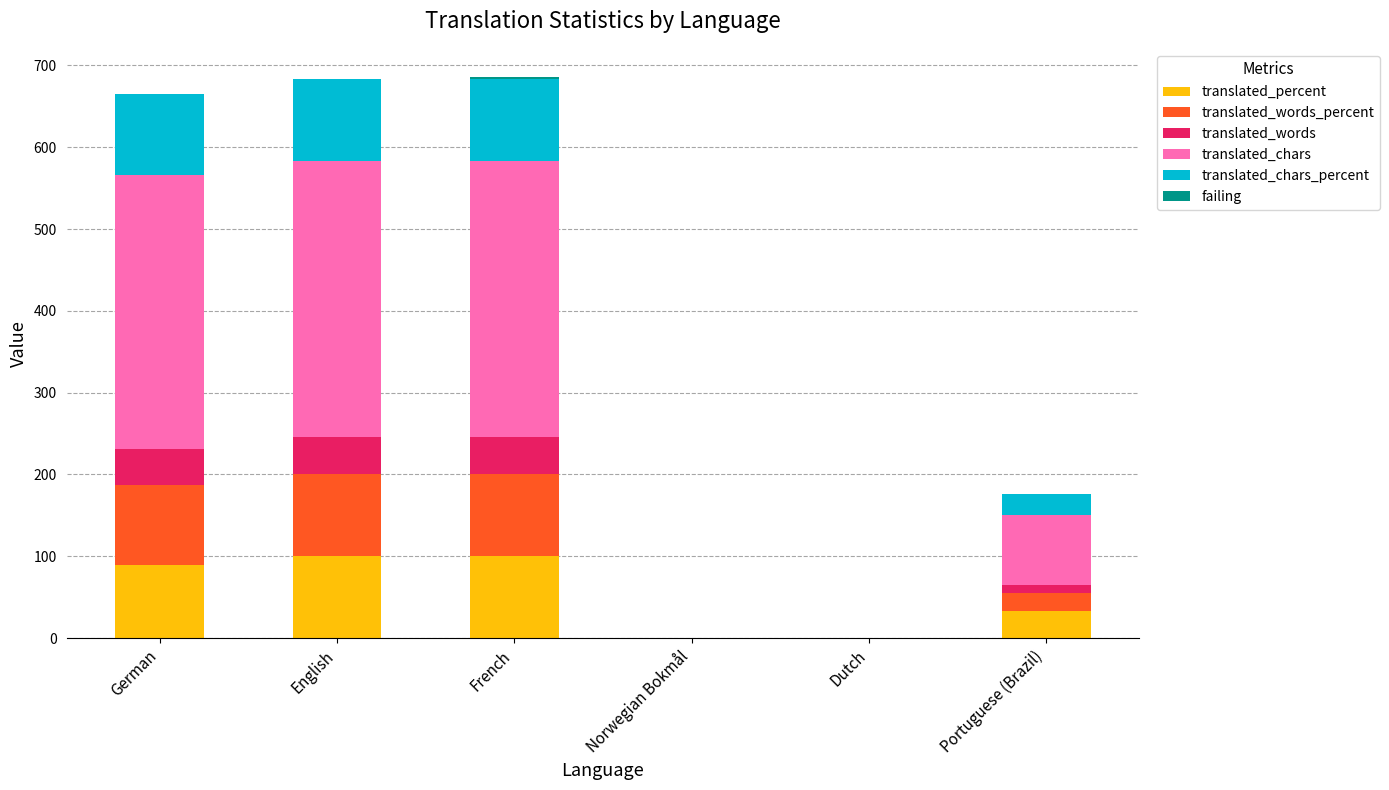

Is it true that translated_percent equals -30.6 at Norwegian Bokmål?

False